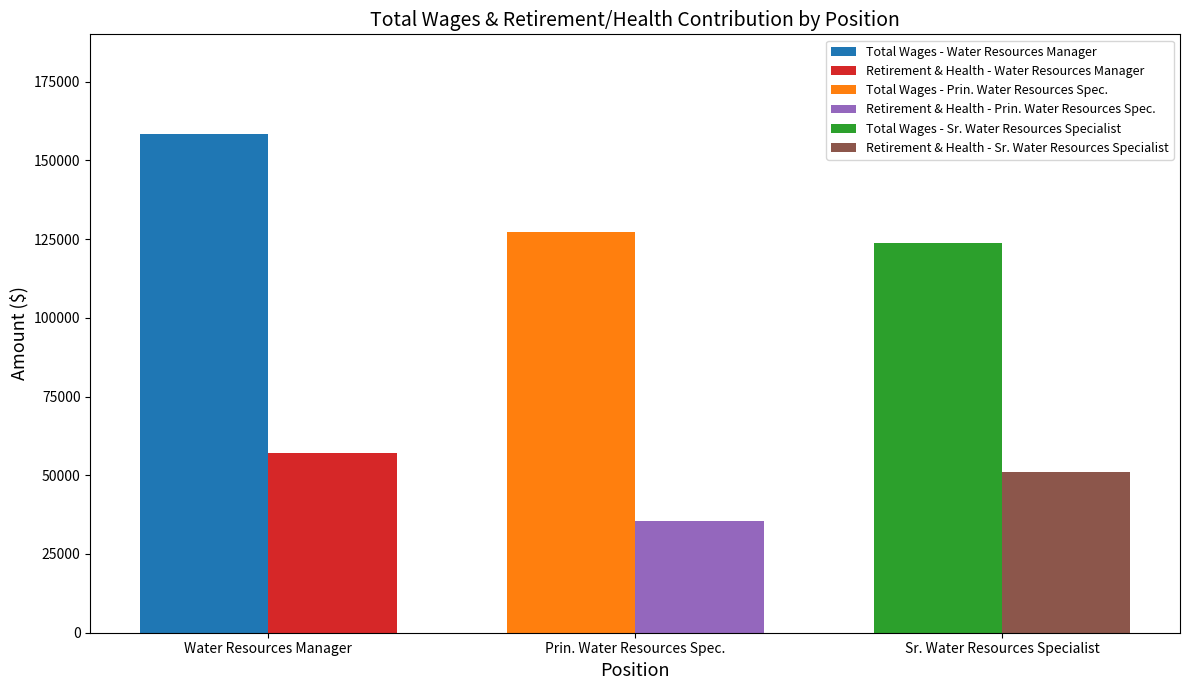

Is it true that Total Wages equals 218428 at Sr. Water Resources Specialist?

False